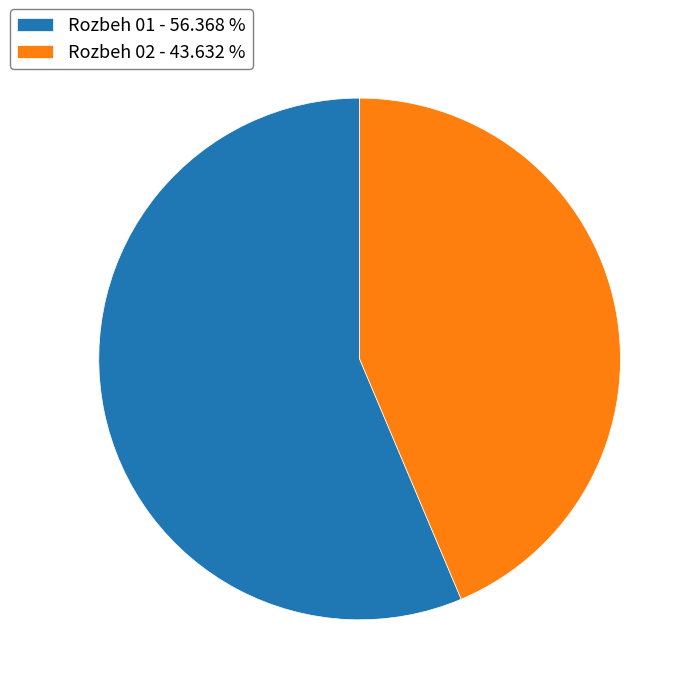

Combined, do Rozbeh 02 - 43.632 % and Rozbeh 01 - 56.368 % account for over 50%?

Yes